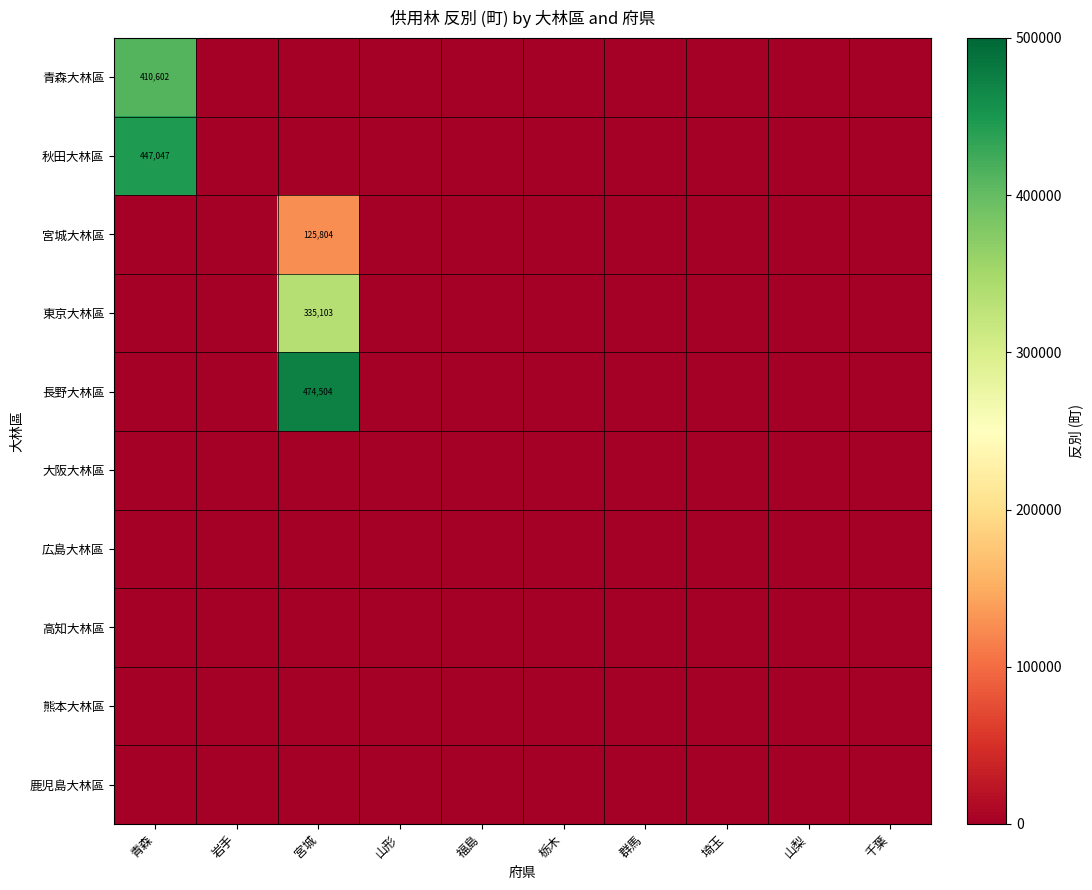

The value of 鹿児島大林區 at 山形 is 0.0. True or false?

True